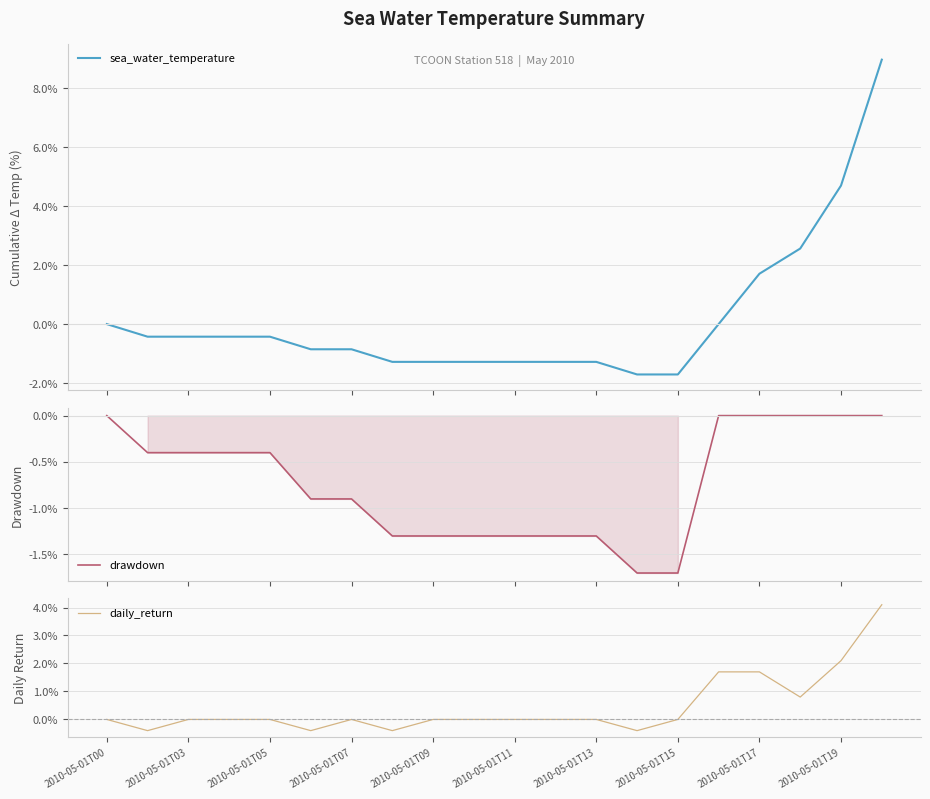

What is the highest value of the sea_water_temperature series?

9.0